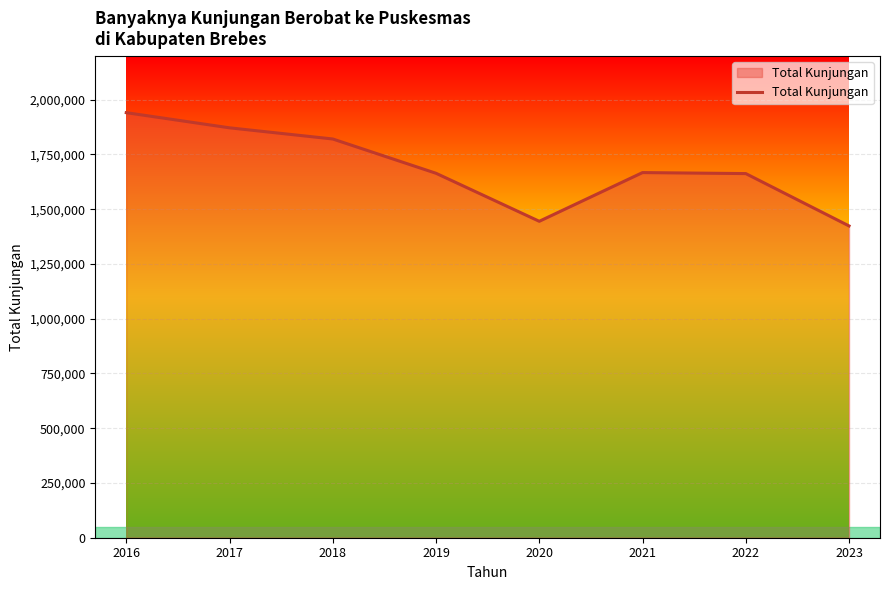

What is the change in value from 2016 to 2019?

-276748.0